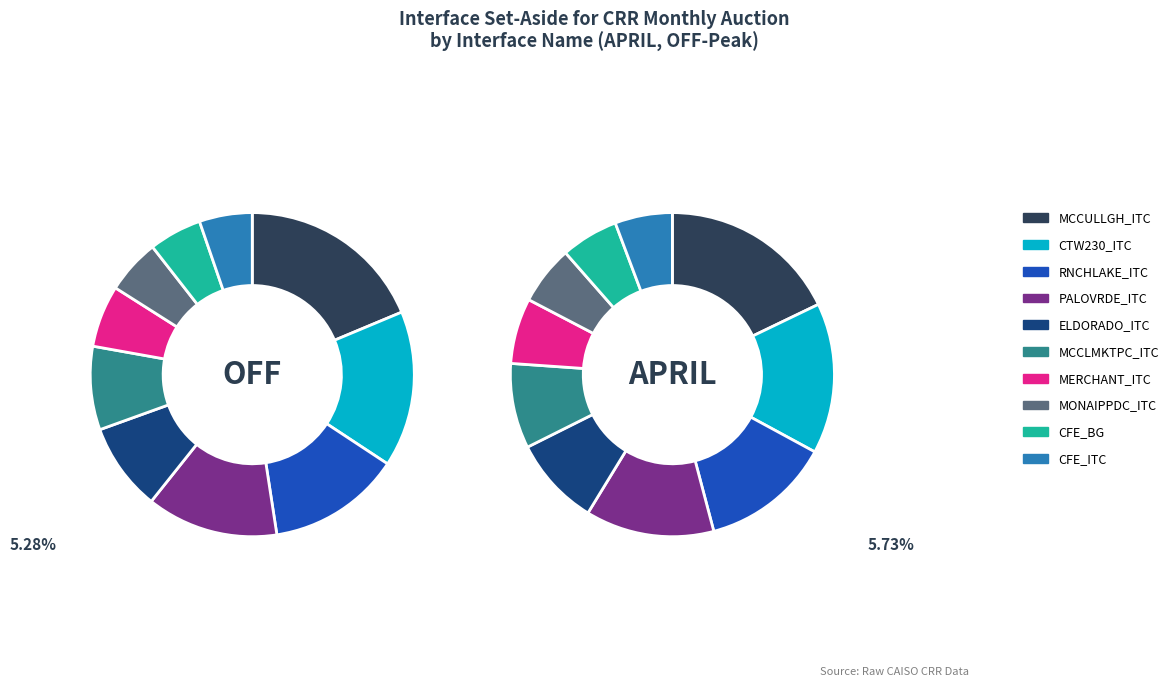

How many segments does this pie chart have?

10